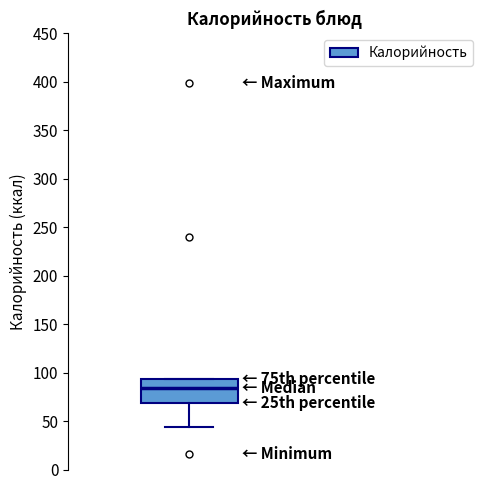

Where does the lower whisker of the box end on the y-axis? The values are not printed on the chart, so give them approximately, as read against the axis.

45